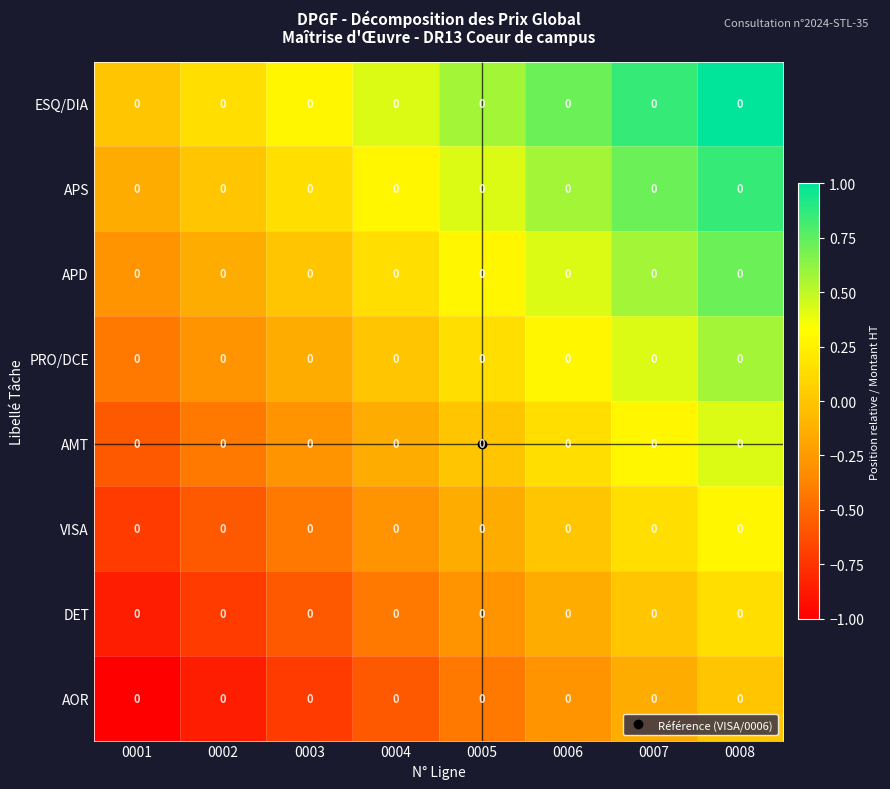

The value of DET at 0003 is -0.7. True or false?

False